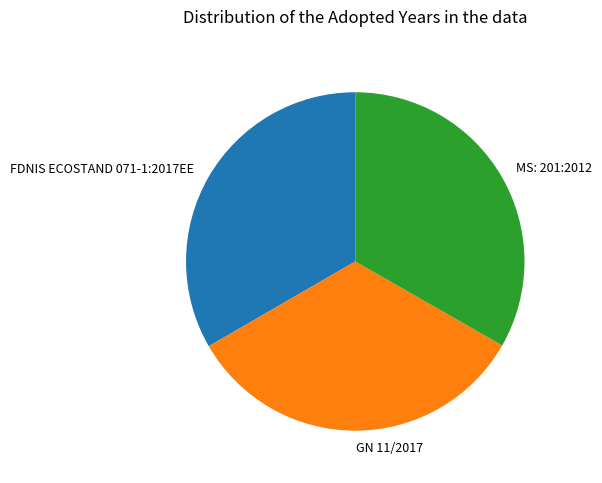

Does GN 11/2017 represent more than half of the total?

No